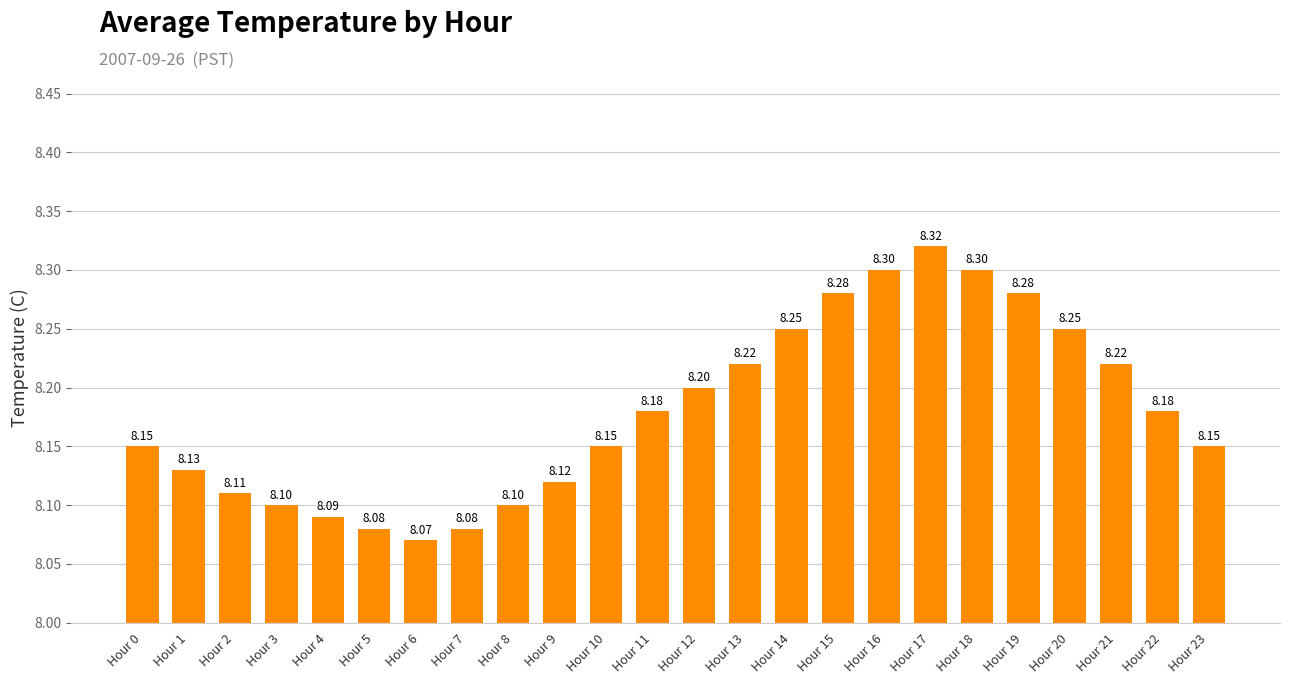

What is the change in value from Hour 10 to Hour 15?

+0.1